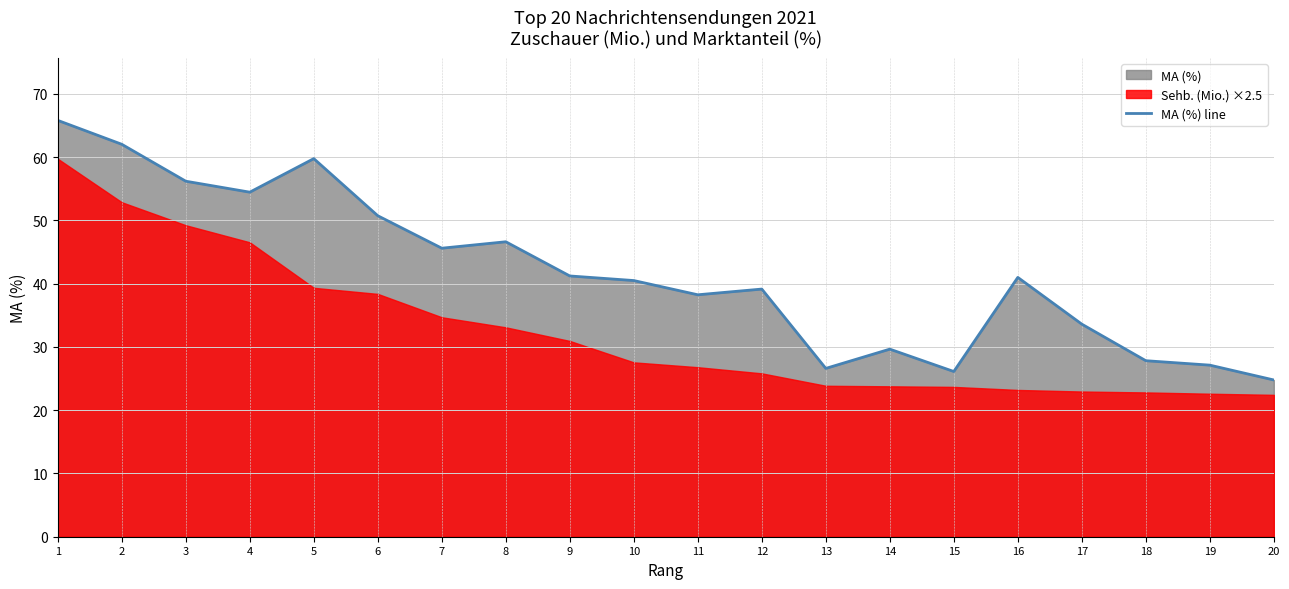

What is the value of the 1st point from the left?

65.8